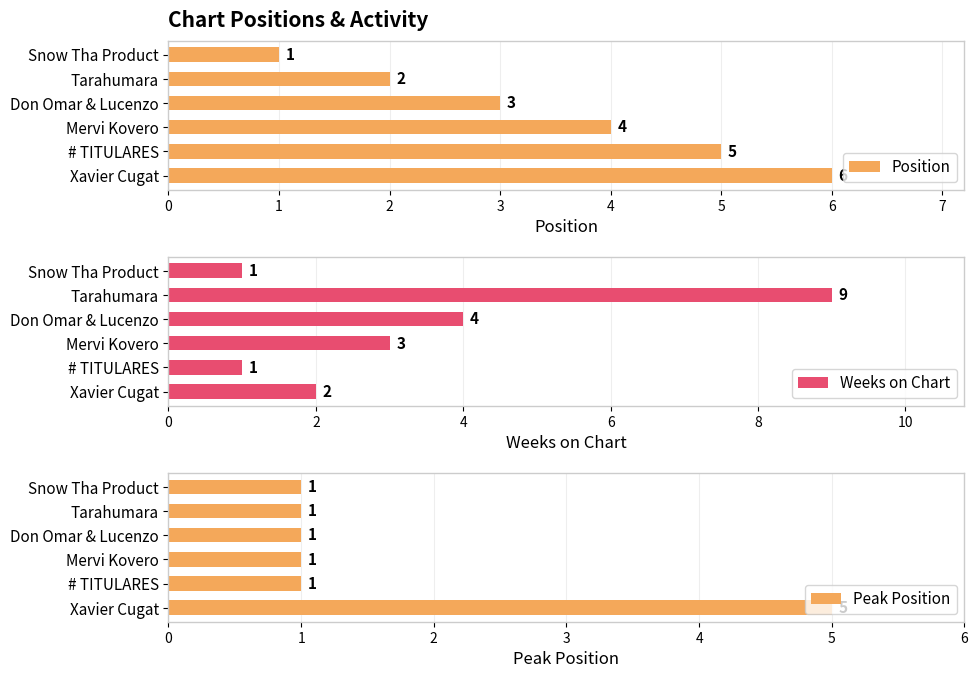

At how many categories does at least one series exceed 5?

2